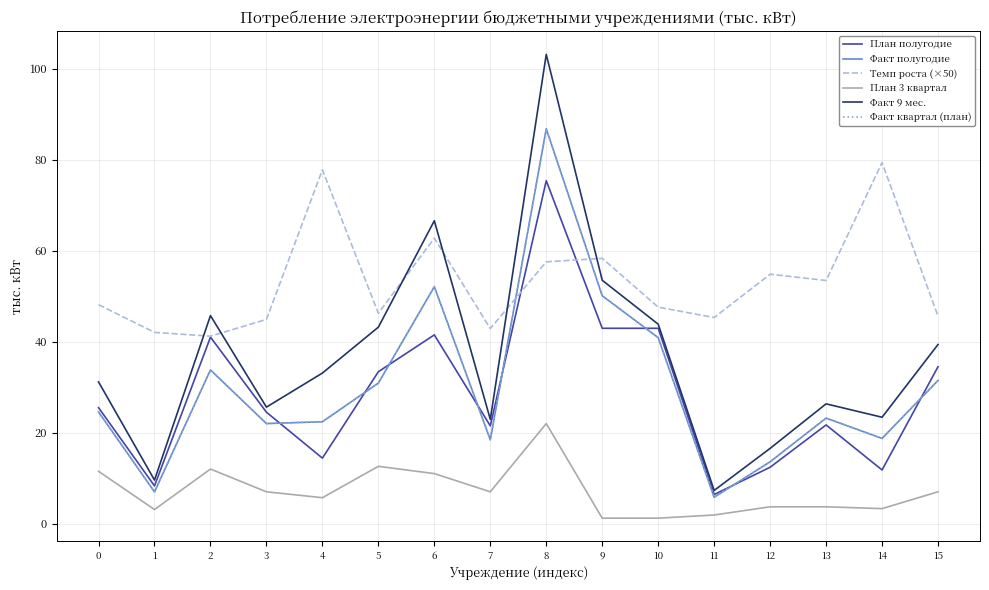

True or false: План 3 квартал and Факт 9 мес. cross at least once.

False